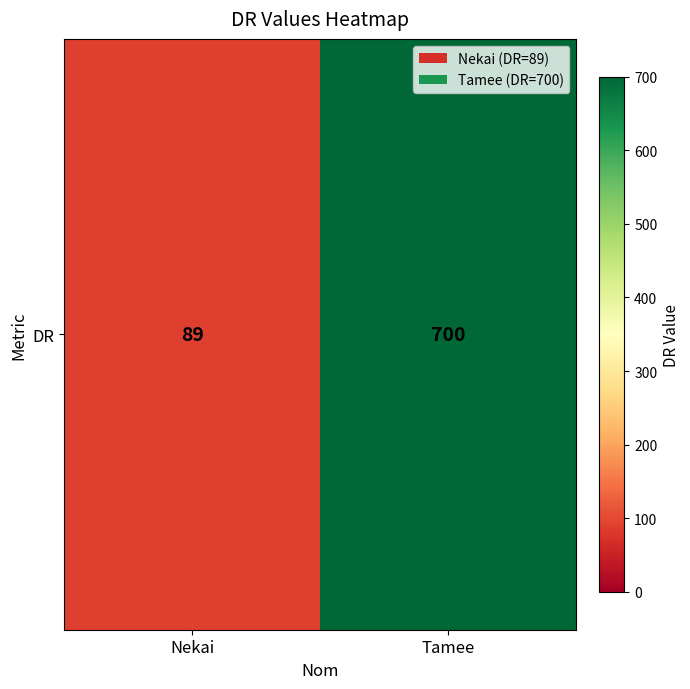

Is it true that the value at Nekai is 89?

True